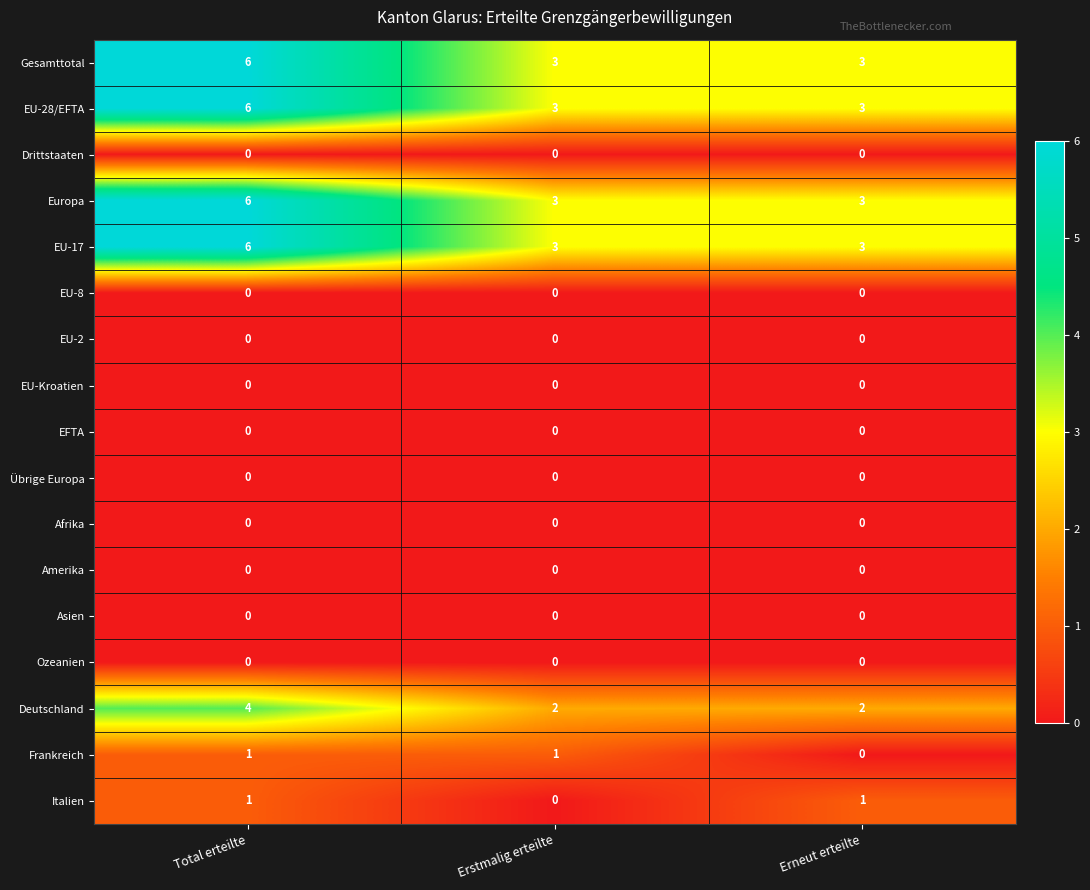

Count the EU-28/EFTA values in the range 3 to 6.

3